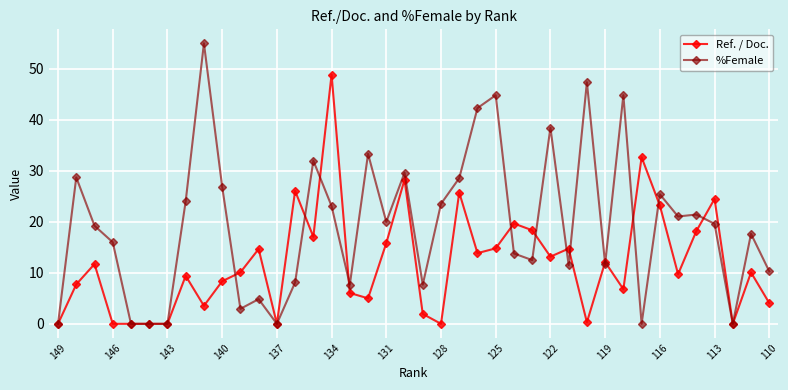

Does the chart display data point markers on the line(s)?

Yes